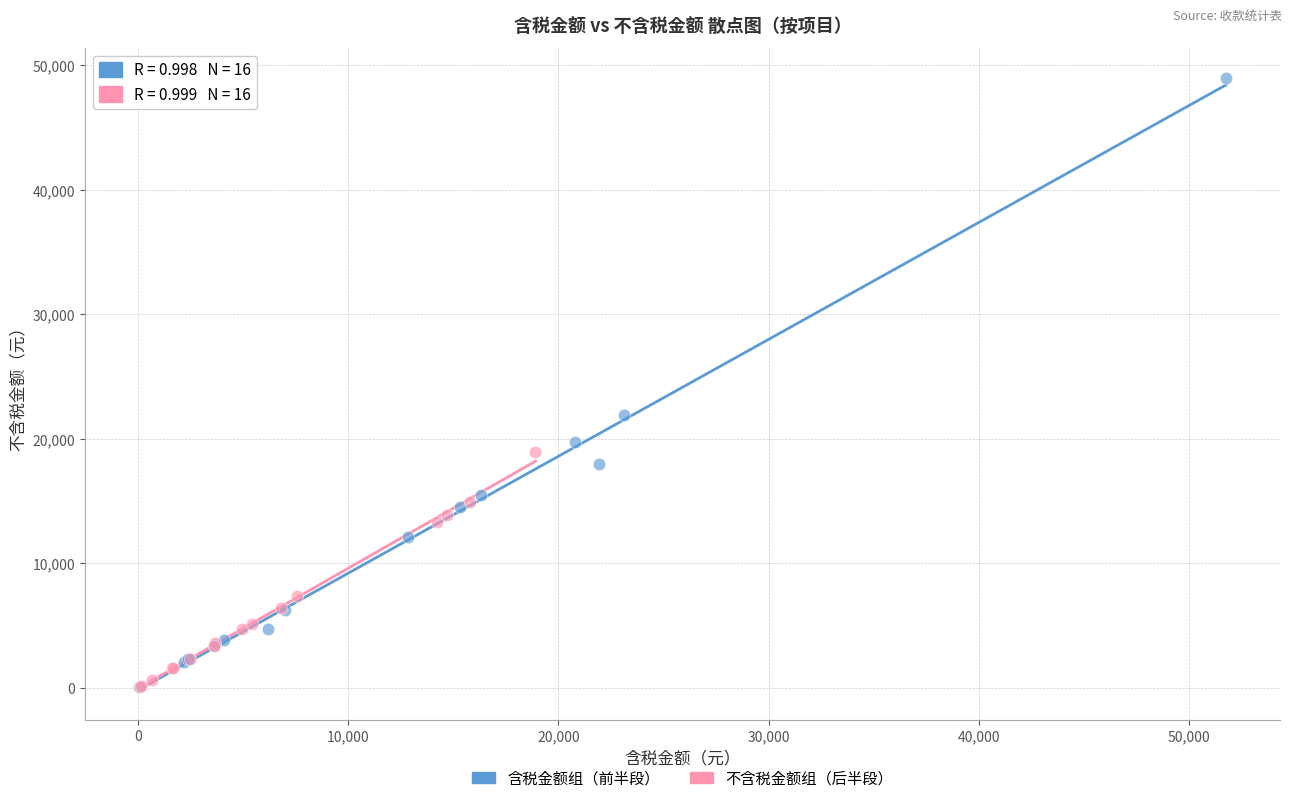

What are all the series names shown in the legend?

含税金额组（前半段）, 不含税金额组（后半段）